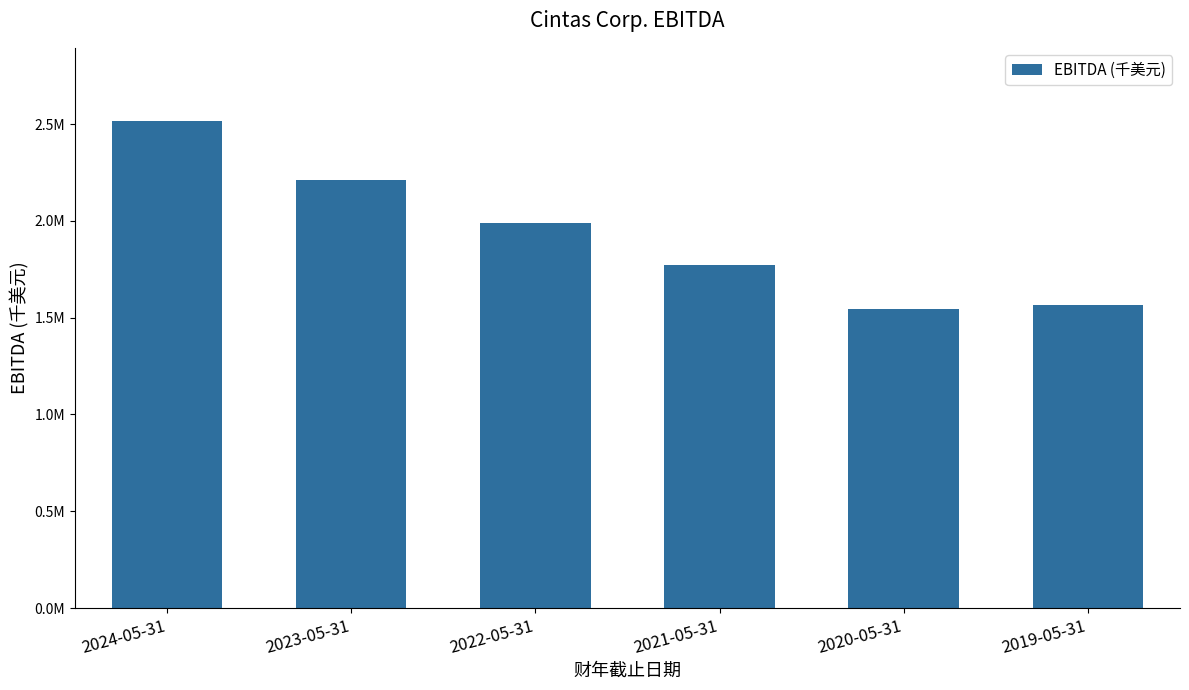

Reading left to right, list all the values displayed in this chart.

2516759	2213542	1987313	1773910	1542737	1564228